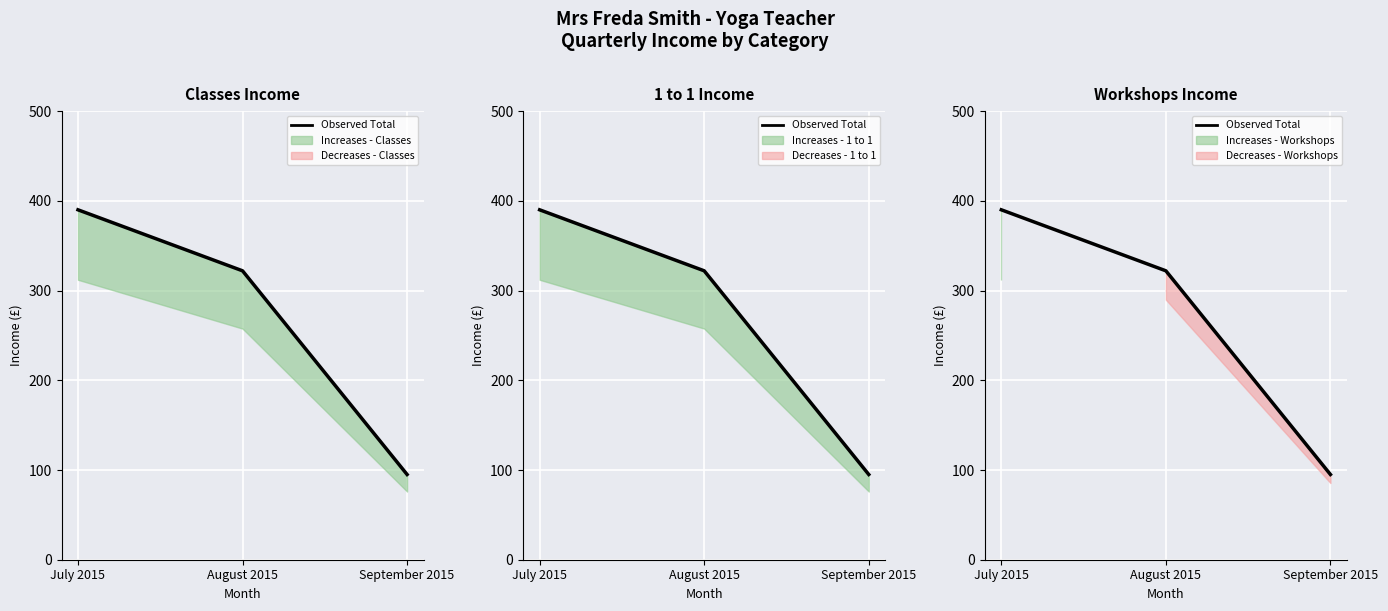

Reading right to left, transcribe all the data shown in this chart.

95	322	390